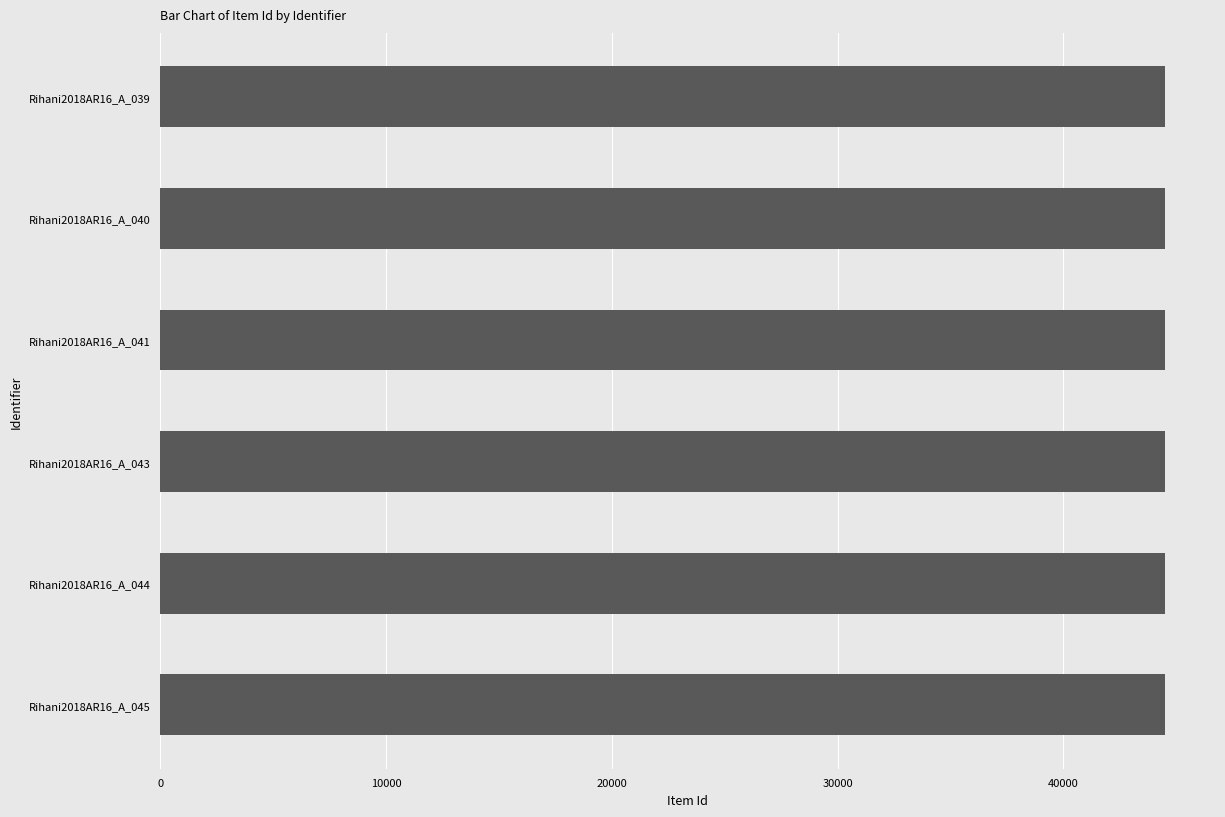

Is it true that the value at Rihani2018AR16_A_041 is 24797?

False